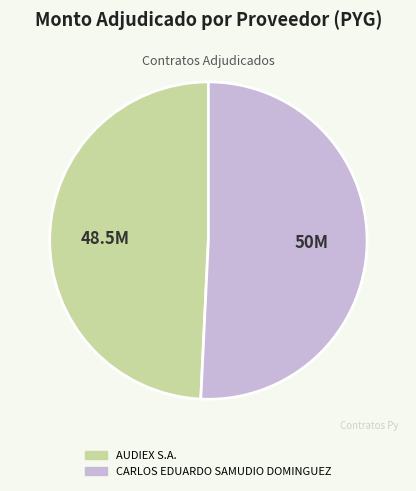

Combined, do CARLOS EDUARDO SAMUDIO DOMINGUEZ and AUDIEX S.A. account for over 50%?

Yes